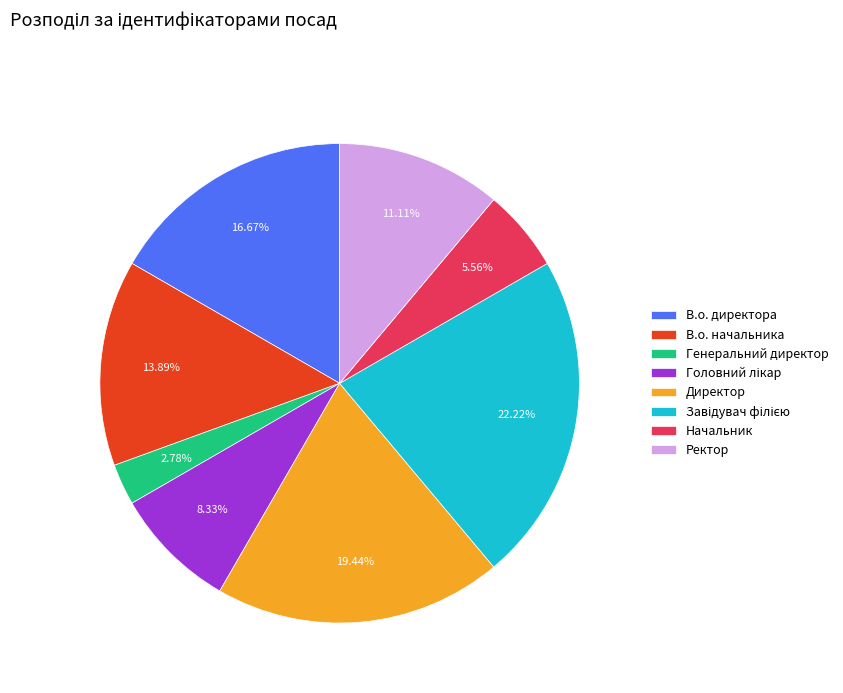

Which slice is the smallest?

Генеральний директор